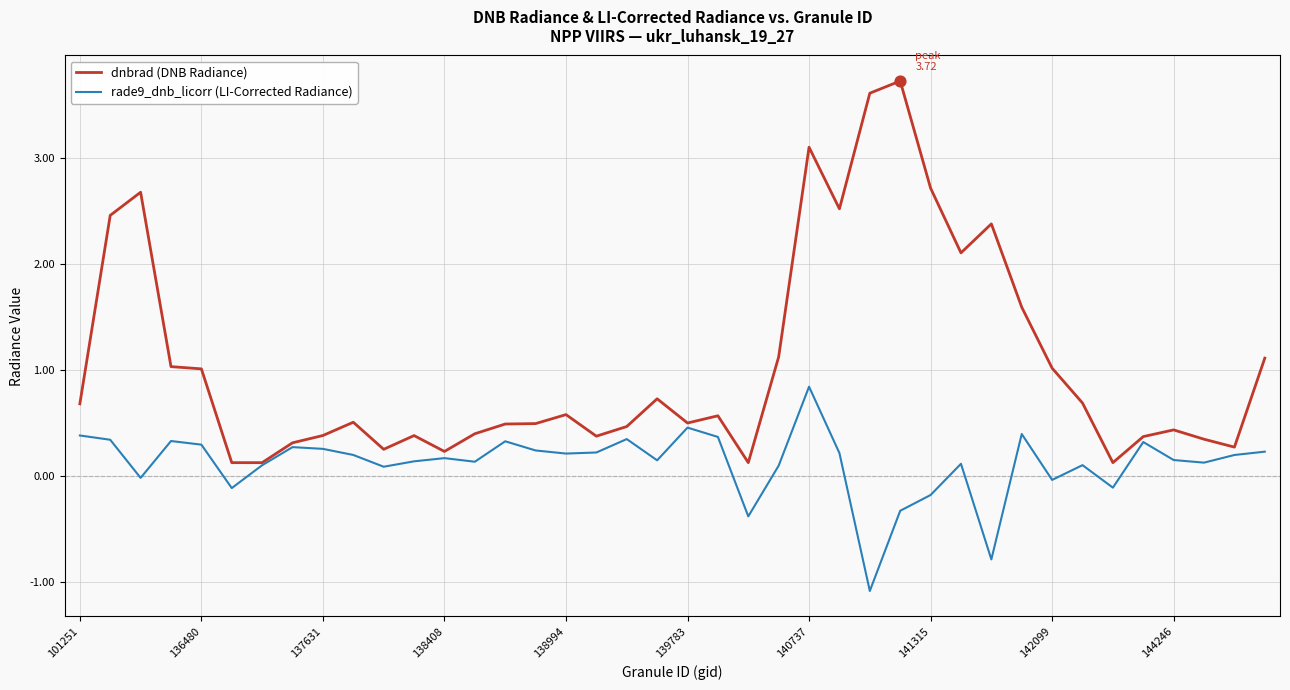

Which series has the largest total across all categories?

dnbrad (DNB Radiance)